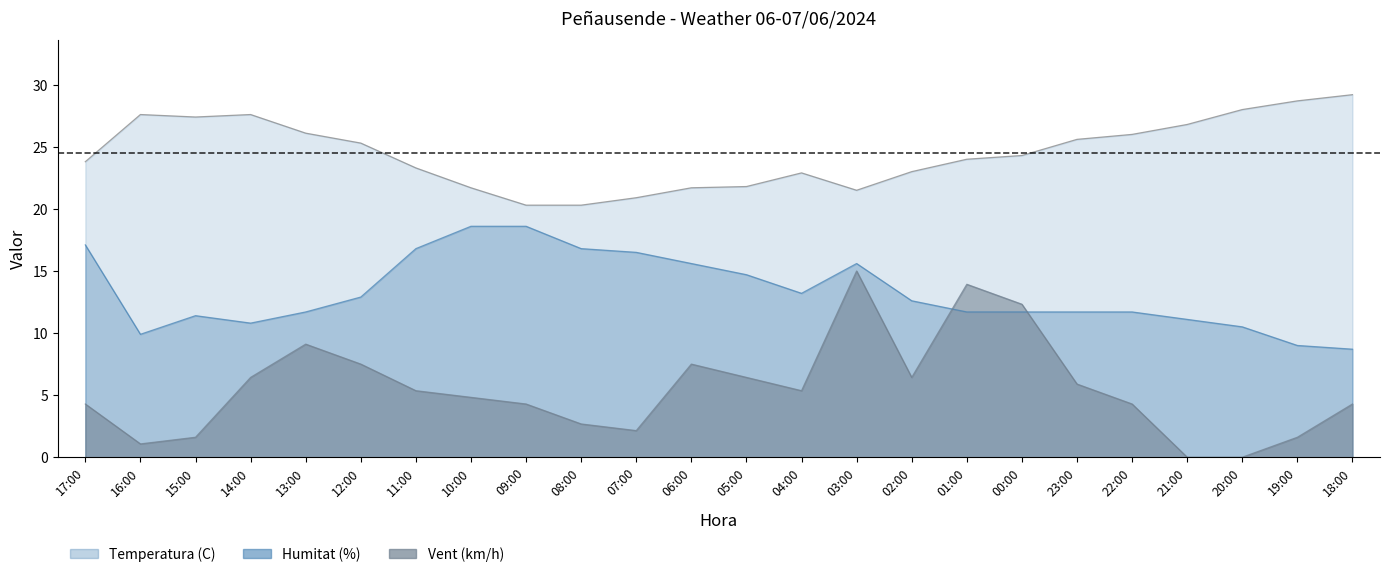

The value of Vent (km/h) at 13:00 is 9.1. True or false?

True